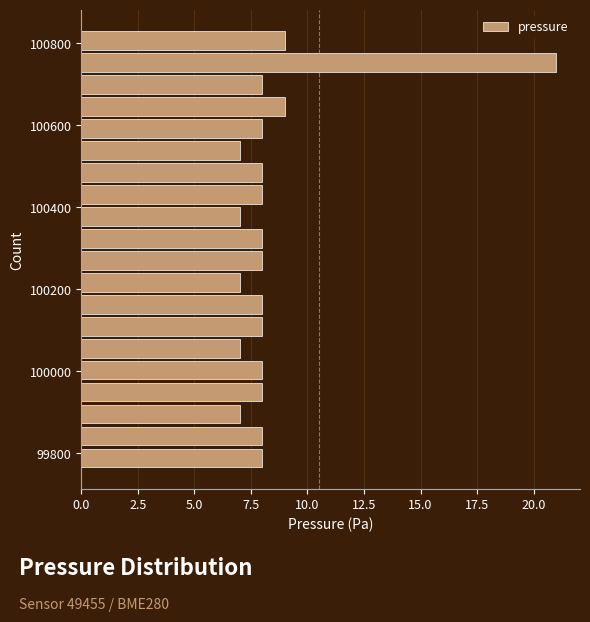

Read against the y-axis, roughly where is the centre of the longest bar?

100760